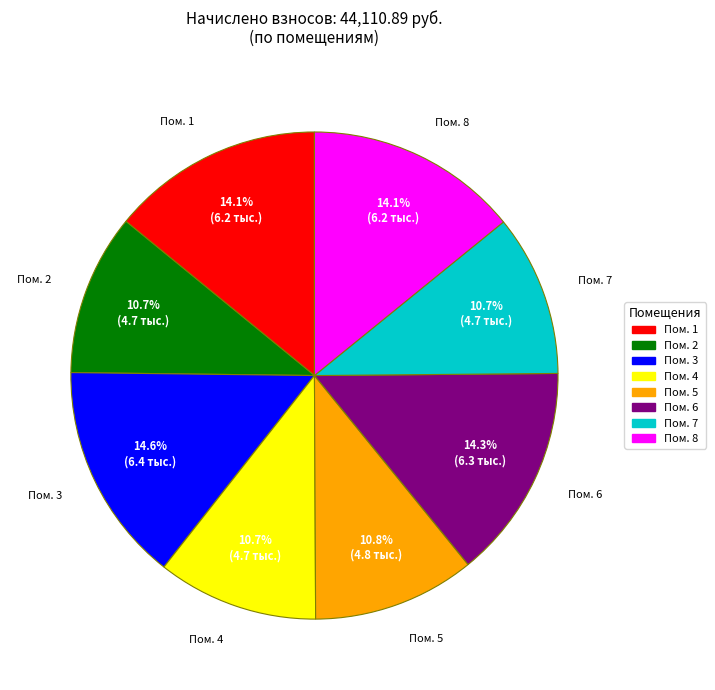

Is there a majority slice in this chart?

No